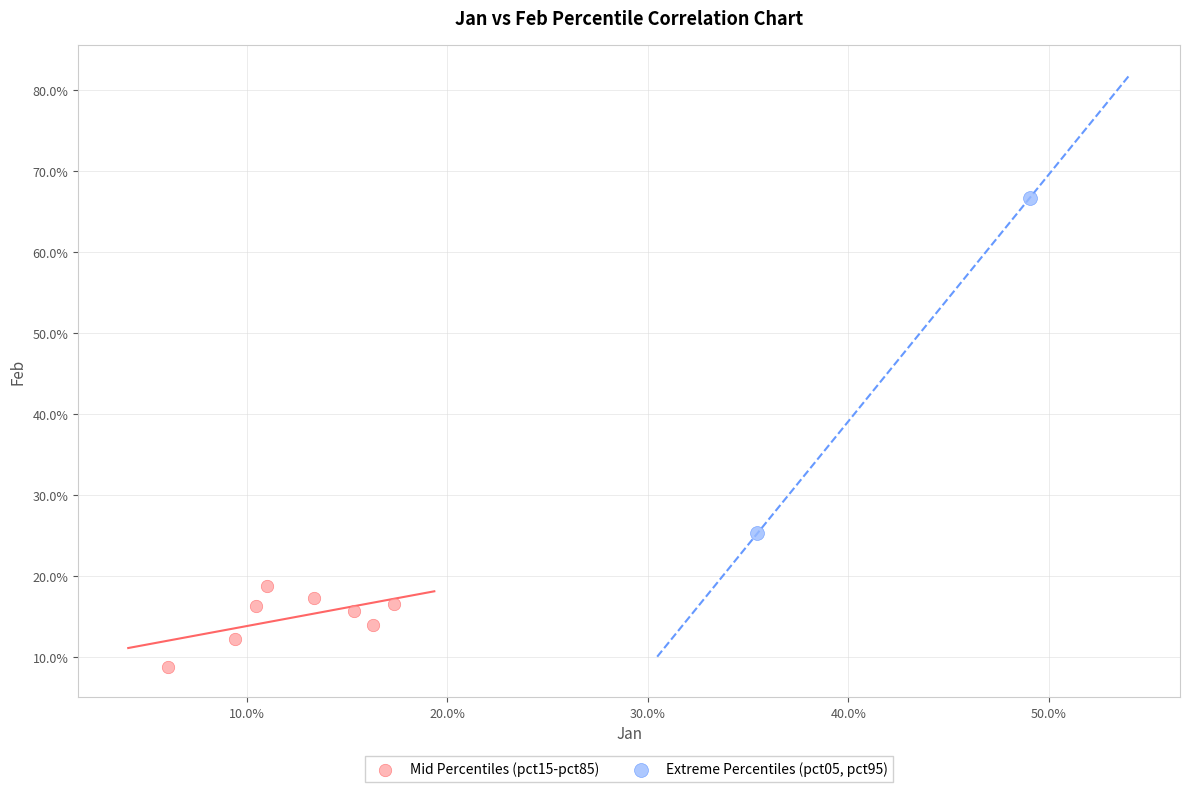

Which series contains the highest Y value?

Extreme Percentiles (pct05, pct95)